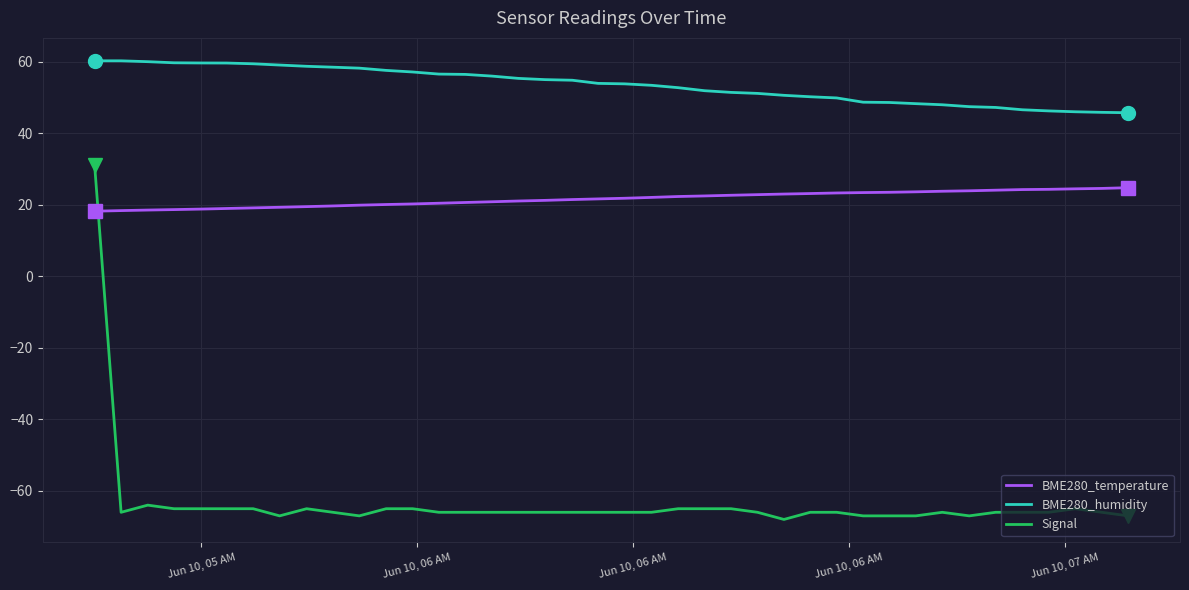

What is the difference between the maximum and minimum values in the BME280_temperature series?

6.6